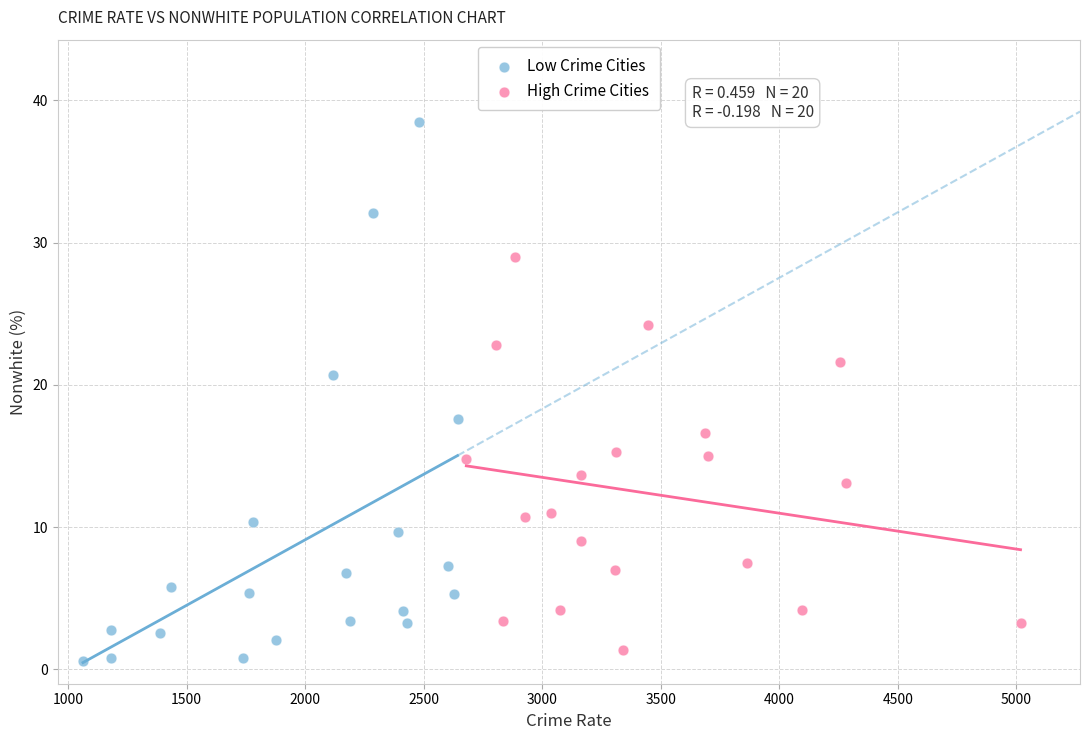

Which series reaches the minimum Y coordinate?

Low Crime Cities